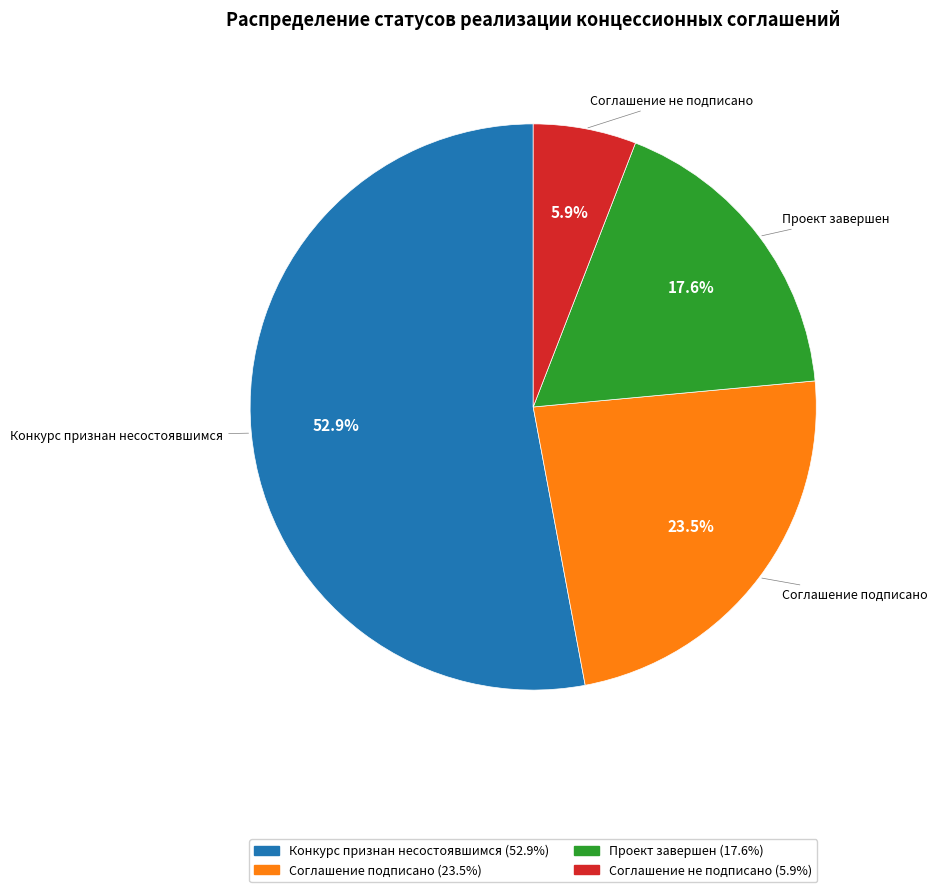

What is the ratio of the value at Проект завершен to the value at Соглашение не подписано?

3.0